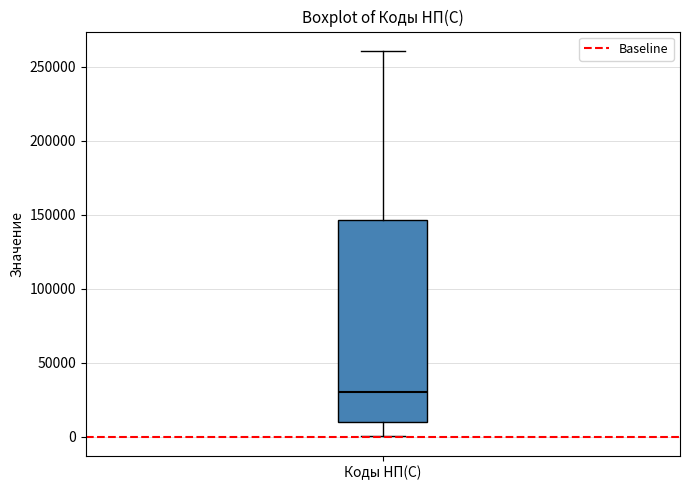

Read this box plot against the y-axis: the position of the median line, the range covered by the box, and the ends of both whiskers. The values are not printed on the chart, so give them approximately, as read against the axis.

median 30000, box 10000 to 145000, whiskers 0 to 260000